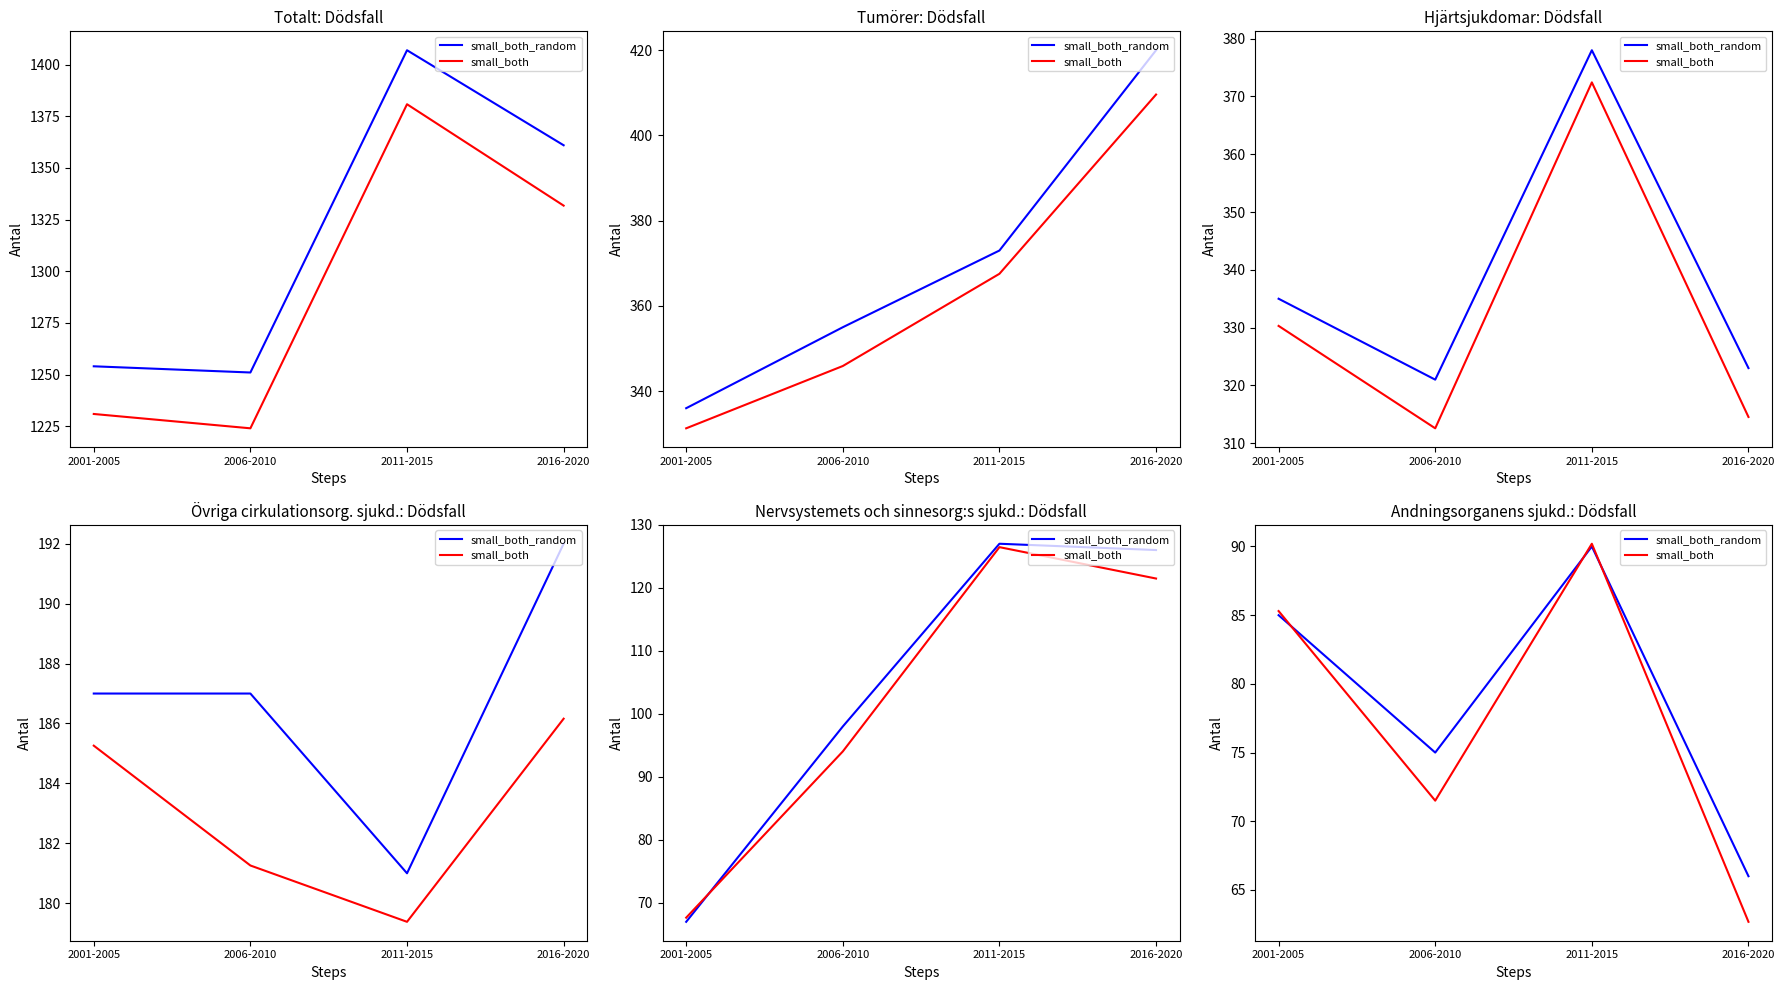

True or false: small_both has a value of 85.3 at 2001-2005.

True